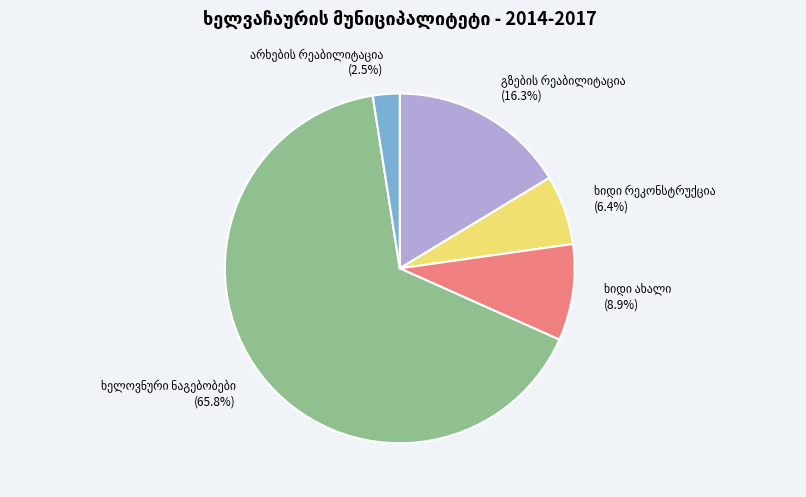

Does any single category account for the majority?

Yes